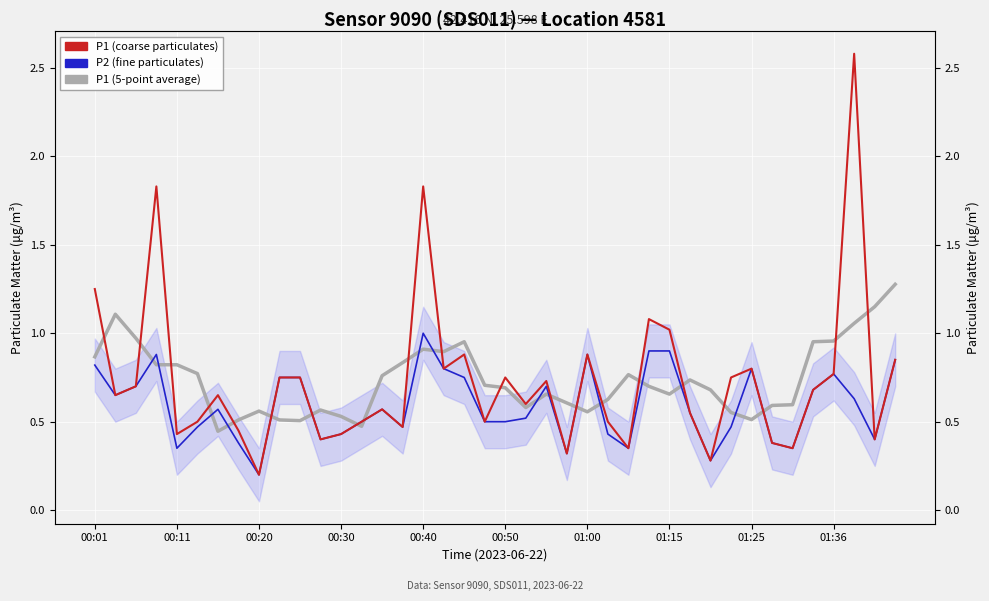

Is the value of P2 (fine particulates) at 23 greater than the value of P1 (5-point average) at 00:50?

No